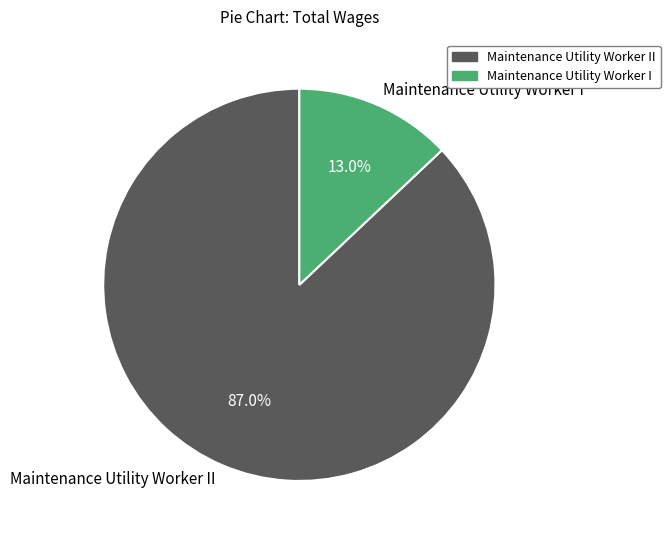

How many slices are in this pie chart?

2